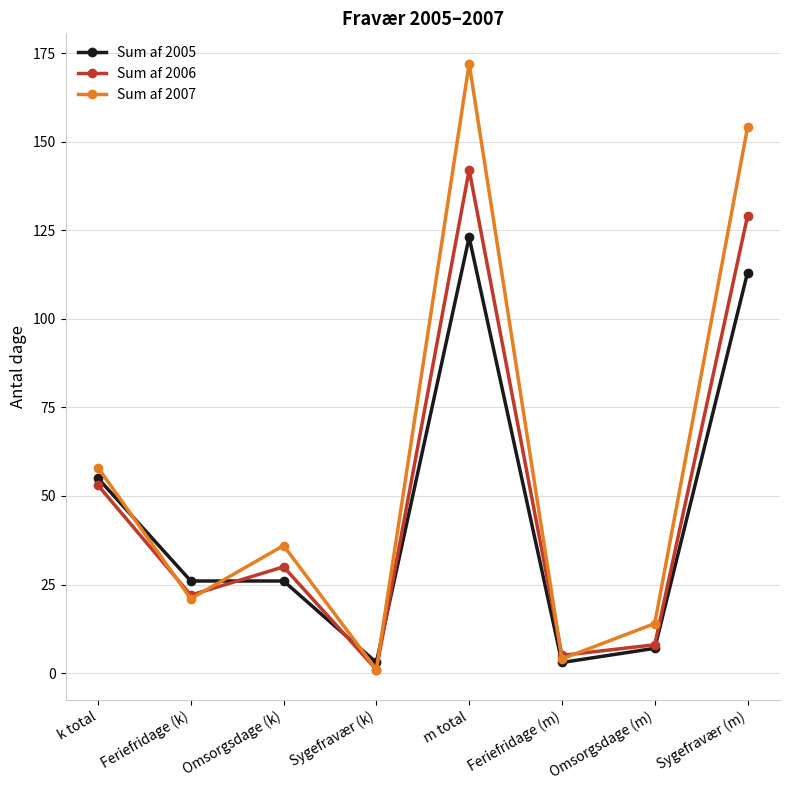

What is the sum of the Sum af 2007 values at Omsorgsdage (m) and Feriefridage (k)?

35